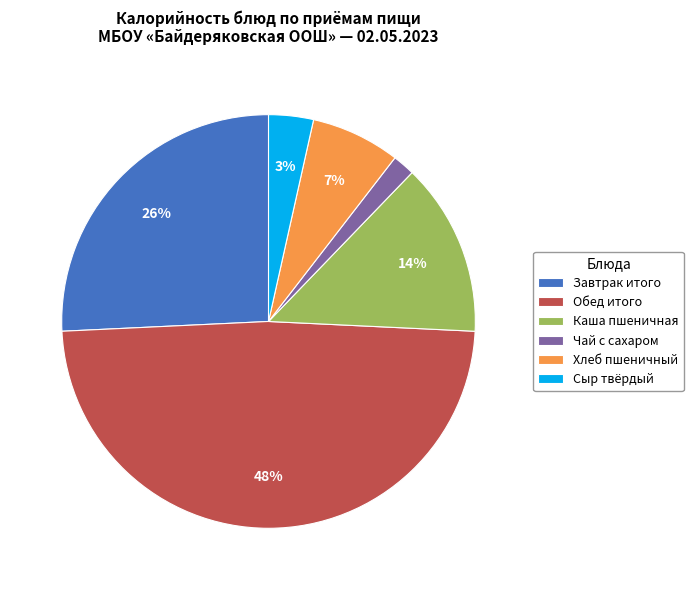

Count the number of slices in the pie.

6